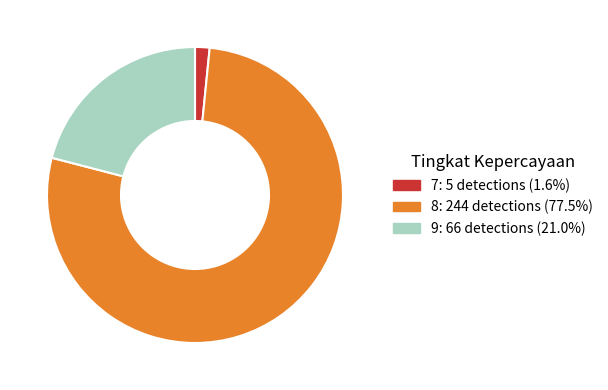

Approximately how many times larger is the value at 7 compared to 8?

0.0